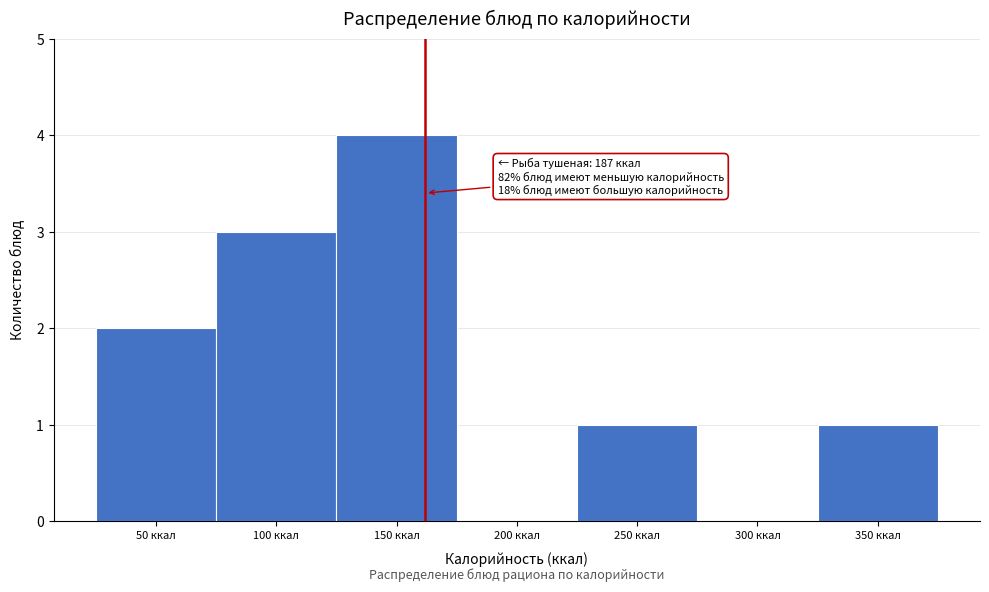

Reading left to right, what are all the values shown in this chart?

50 ккал=2	100 ккал=3	150 ккал=4	200 ккал=0	250 ккал=1	300 ккал=0	350 ккал=1